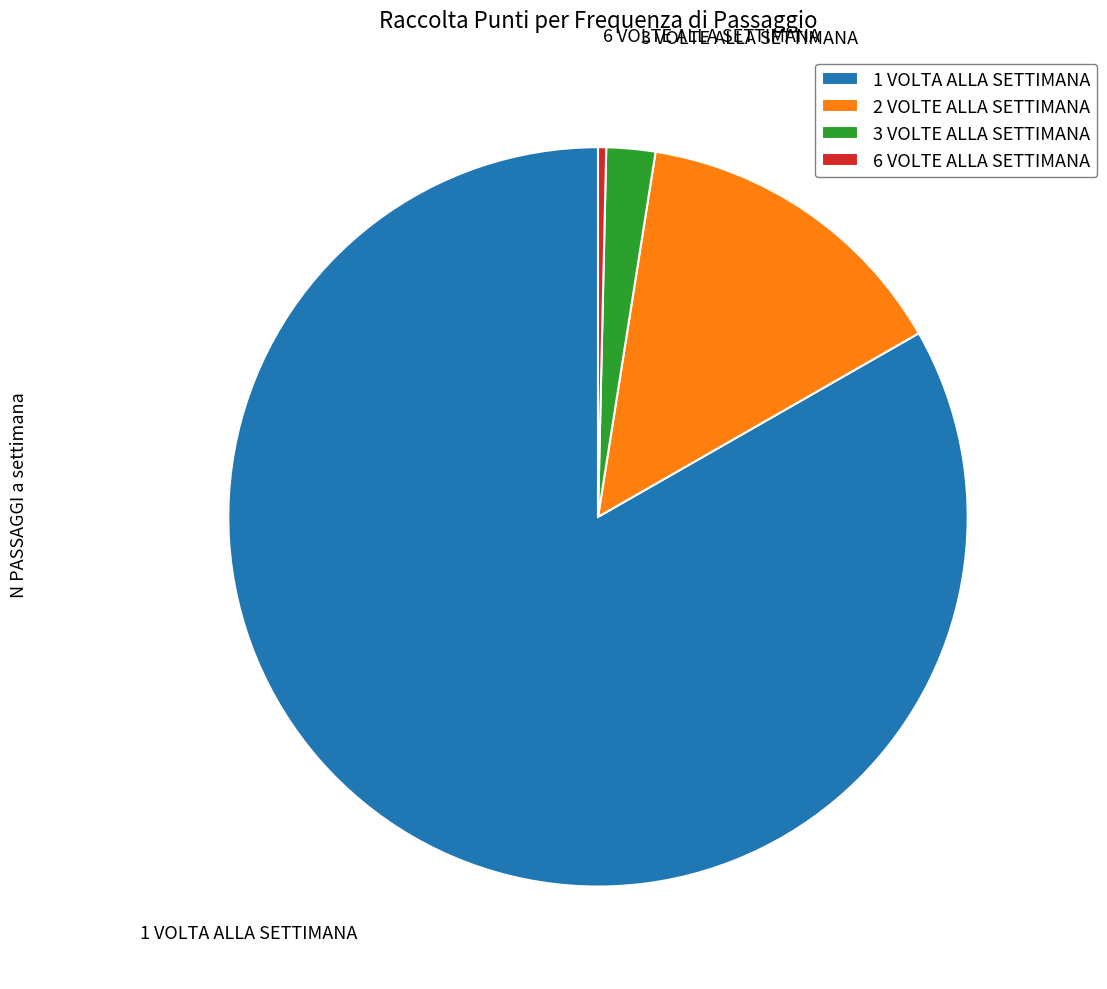

Between 1 VOLTA ALLA SETTIMANA and 2 VOLTE ALLA SETTIMANA, which is larger?

1 VOLTA ALLA SETTIMANA